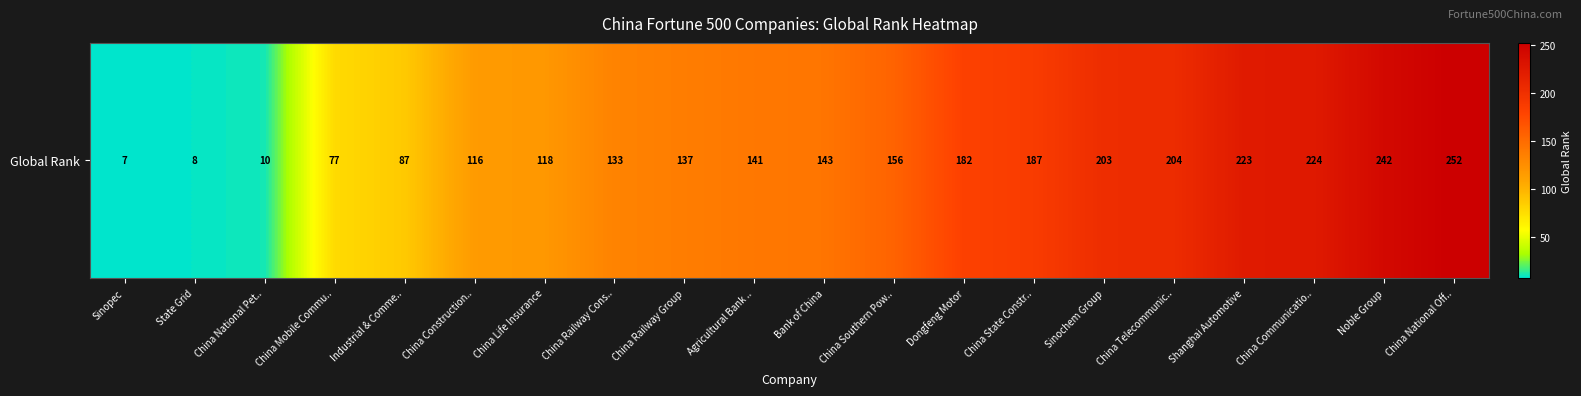

What is the smallest value displayed?

7